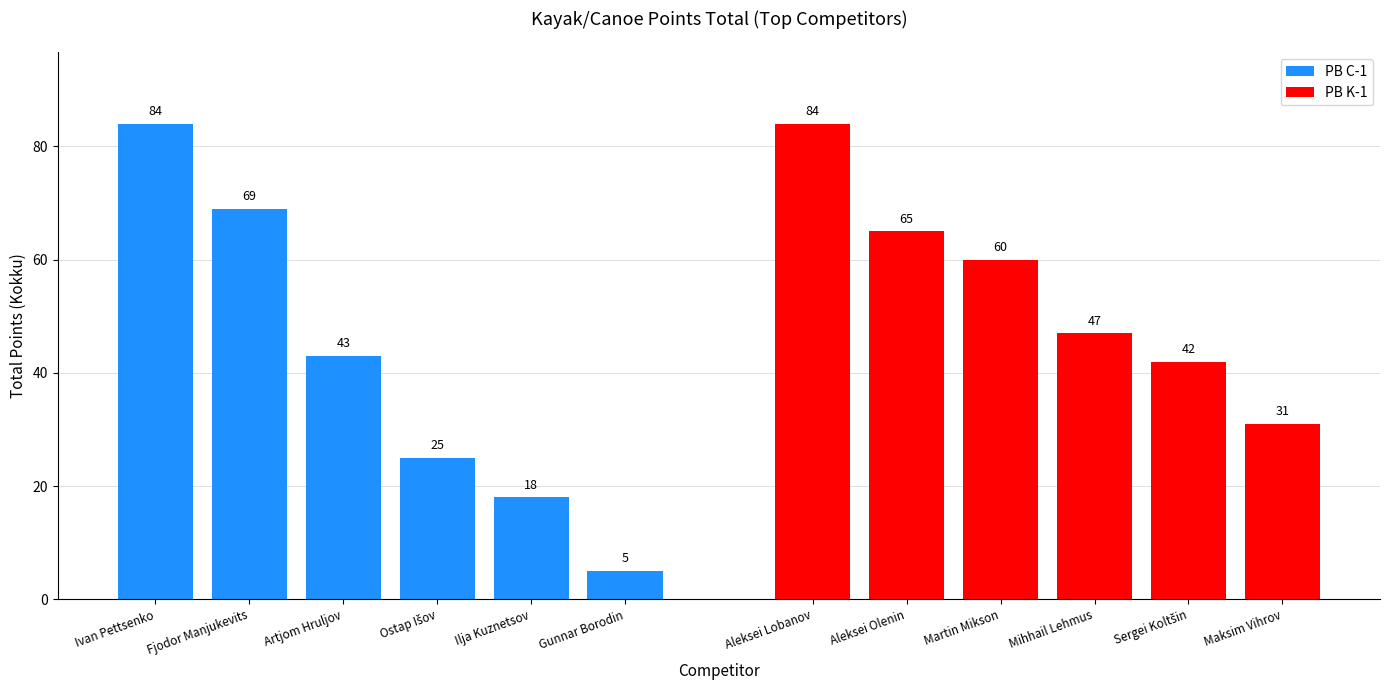

How many groups of bars are there?

6